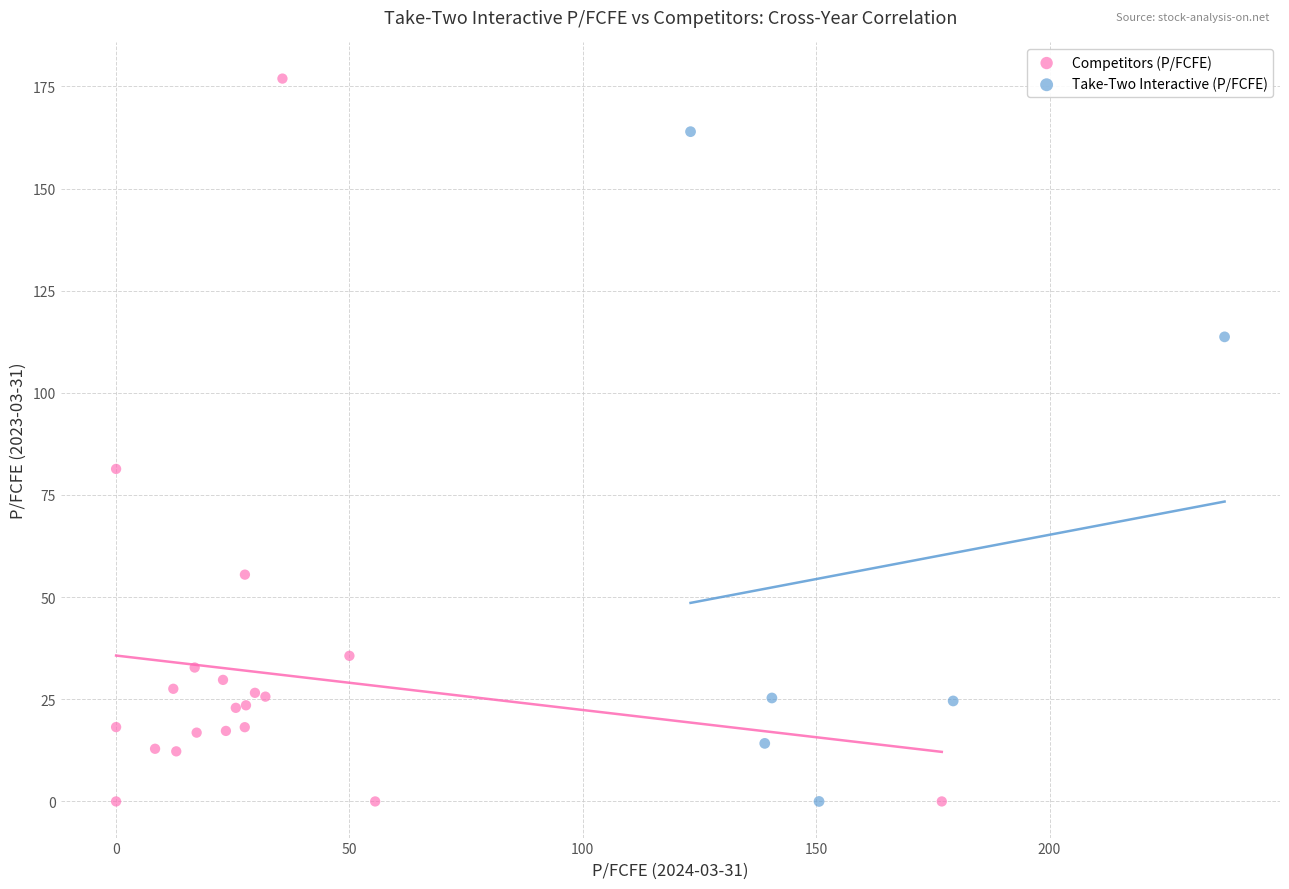

Which series has the widest spread of Y values?

Competitors (P/FCFE)